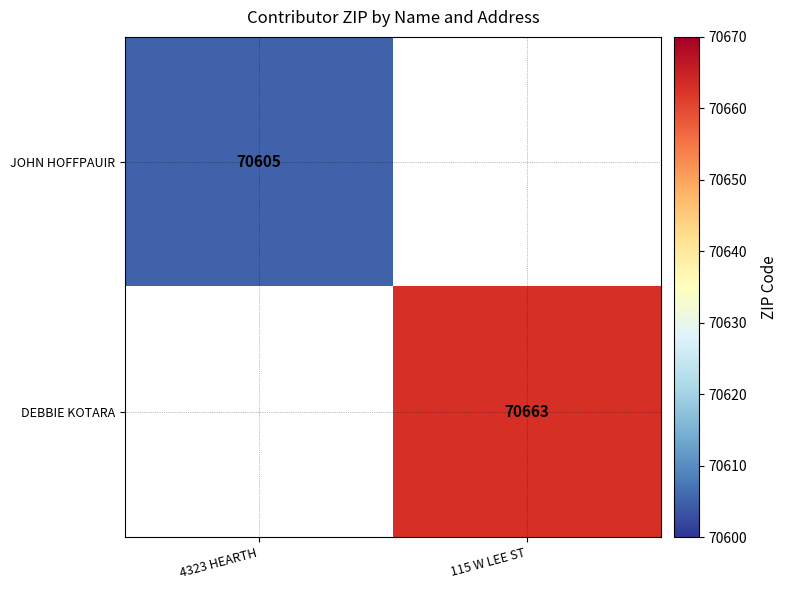

What is the greatest value displayed?

70663.0